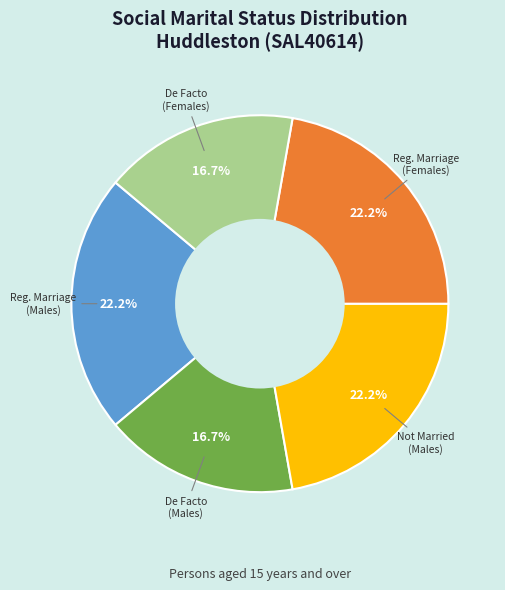

Is there a majority slice in this chart?

No